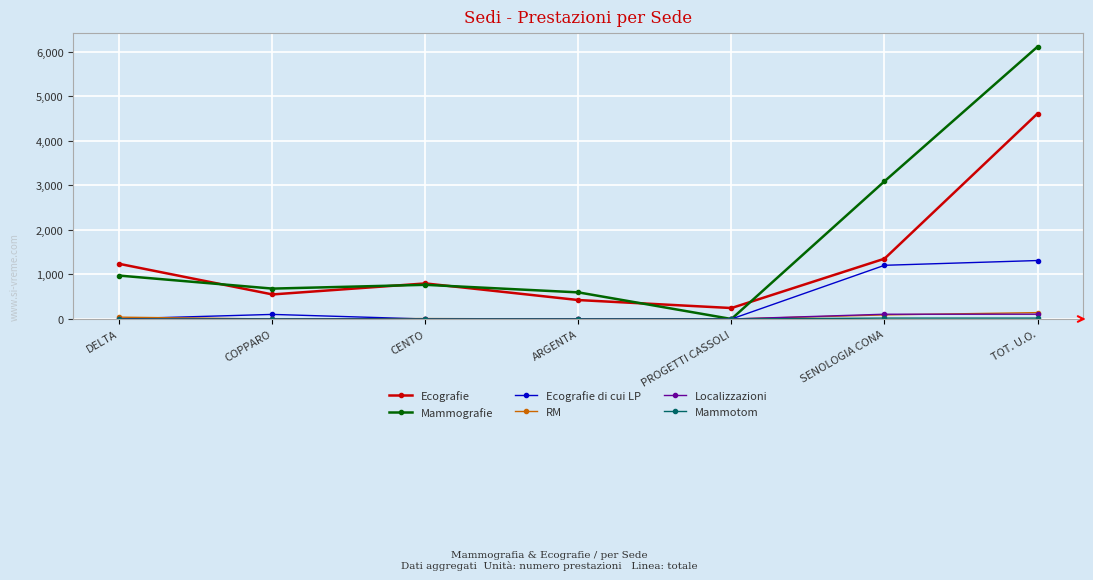

Where is the first local maximum for Ecografie?

CENTO